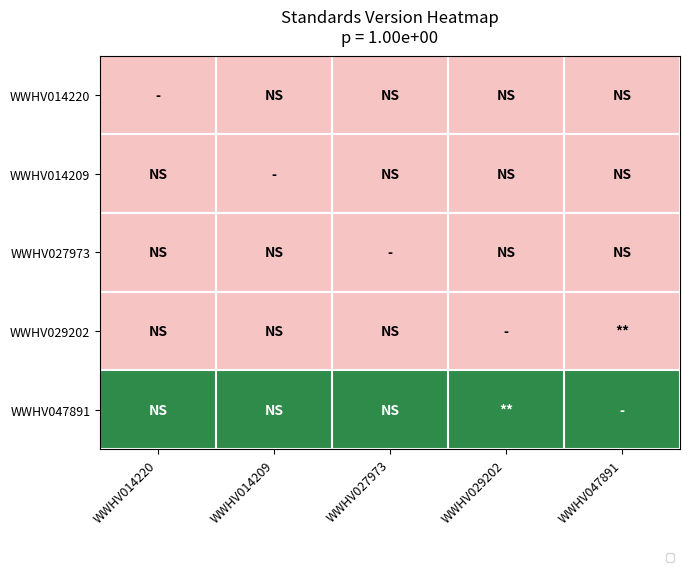

Reading left to right, extract all data points from this chart.

WWHV014220: WWHV014220=1.0	WWHV014209=1.0	WWHV027973=1.0	WWHV029202=1.0	WWHV047891=1.0
WWHV014209: WWHV014220=1.0	WWHV014209=1.0	WWHV027973=1.0	WWHV029202=1.0	WWHV047891=1.0
WWHV027973: WWHV014220=1.0	WWHV014209=1.0	WWHV027973=1.0	WWHV029202=1.0	WWHV047891=1.0
WWHV029202: WWHV014220=1.0	WWHV014209=1.0	WWHV027973=1.0	WWHV029202=1.0	WWHV047891=1.0
WWHV047891: WWHV014220=2.2	WWHV014209=2.2	WWHV027973=2.2	WWHV029202=2.2	WWHV047891=2.2